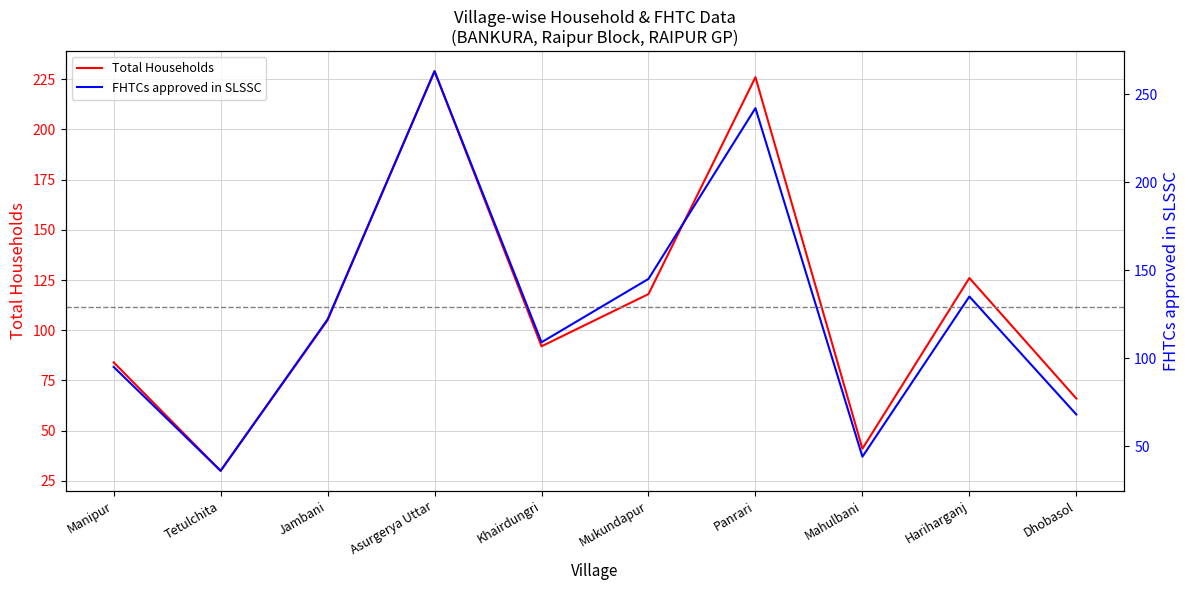

At which label does Total Households reach its peak?

Asurgerya Uttar